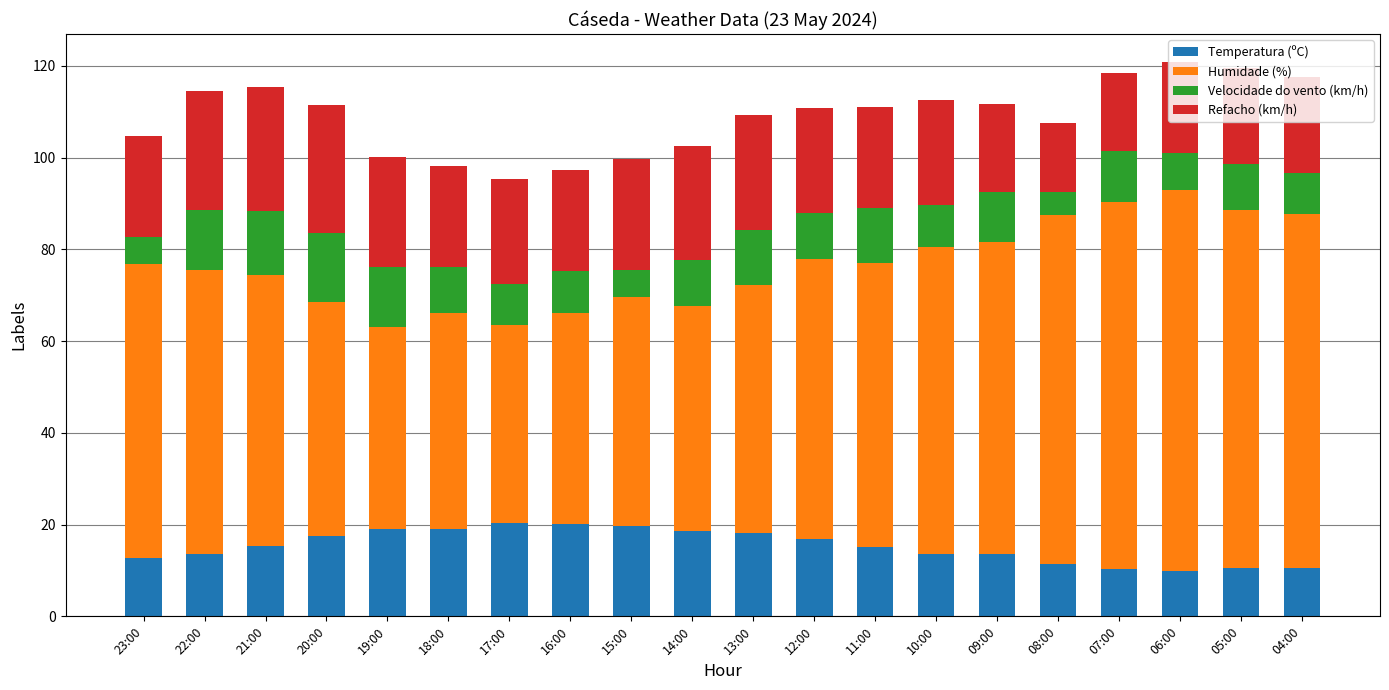

How many bars are there in total?

20